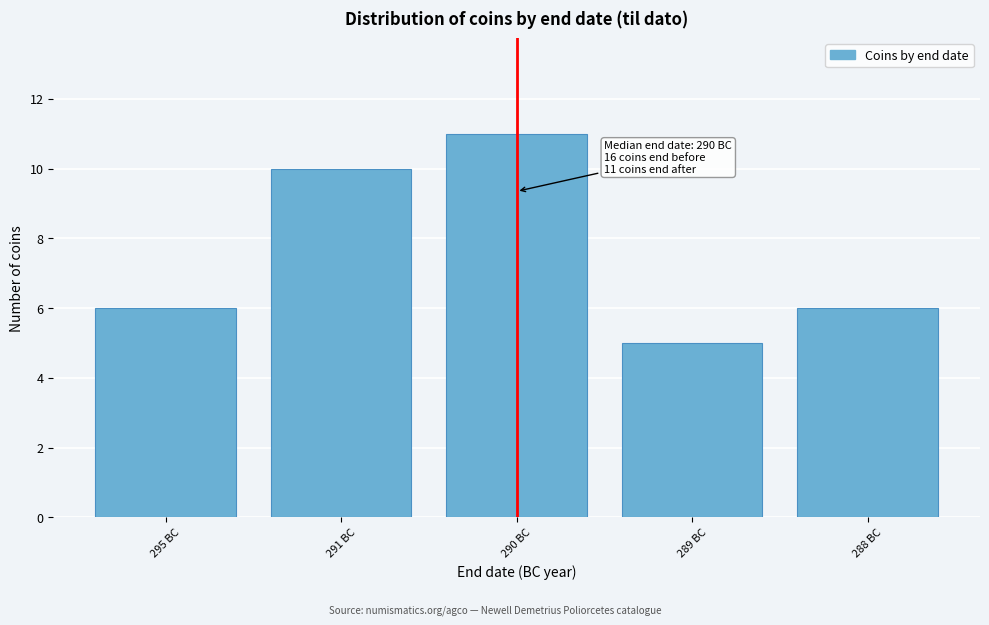

Reading left to right, transcribe all the data shown in this chart.

6	10	11	5	6